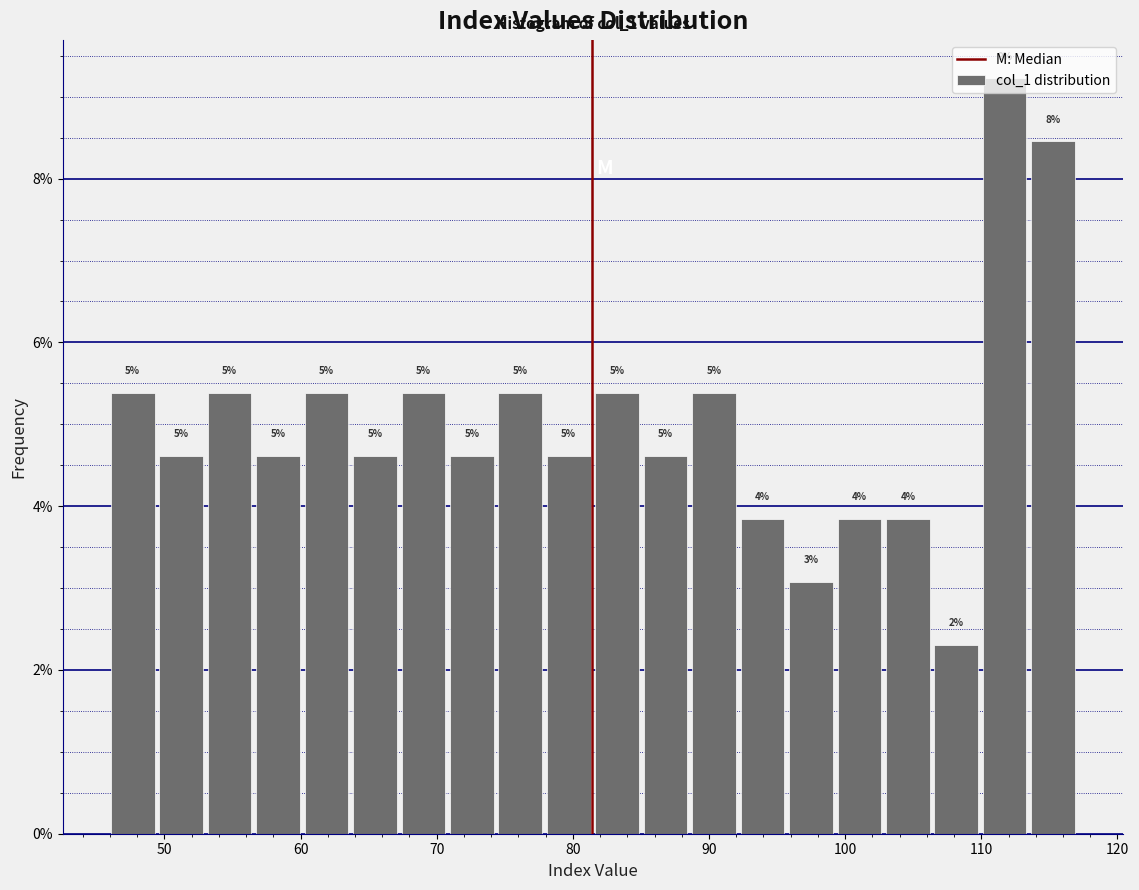

Read against the x-axis, roughly where is the centre of the tallest bar?

112